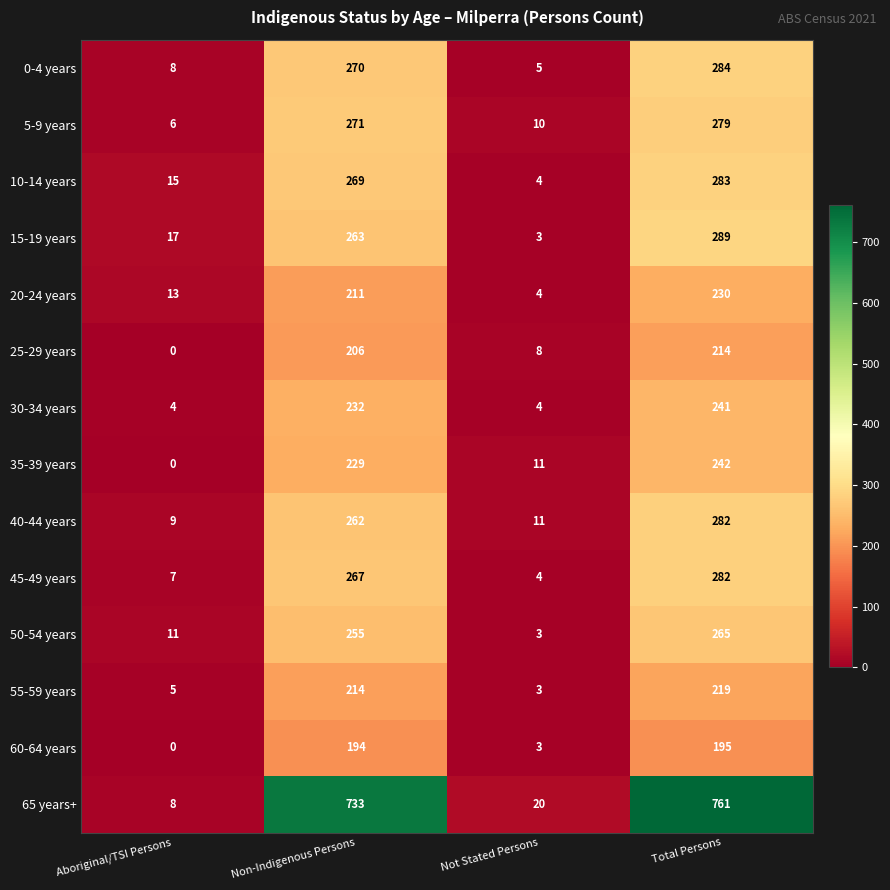

At which category does the chart reach its minimum across all series?

Aboriginal/TSI Persons